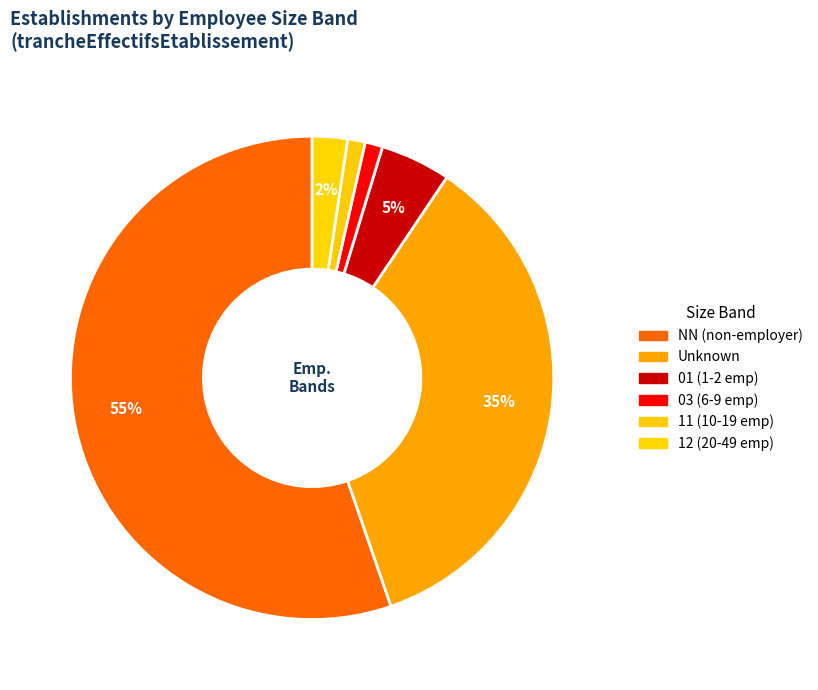

Which slice is the largest?

NN